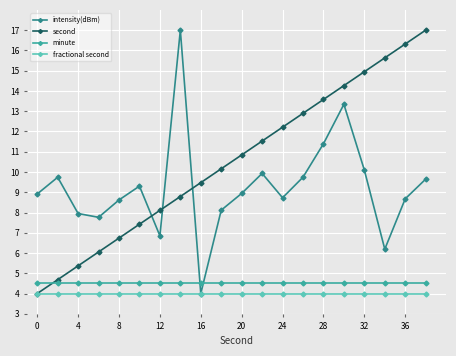

What is the smallest value displayed?

4.0